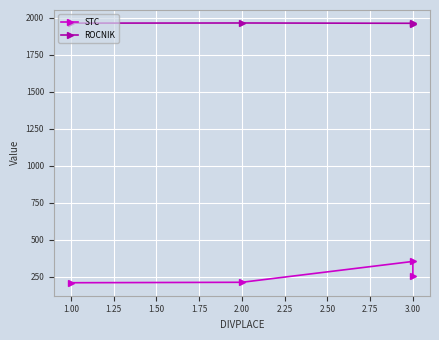

Is the value of ROCNIK at 2.00 greater than the value of STC at 1.00?

Yes